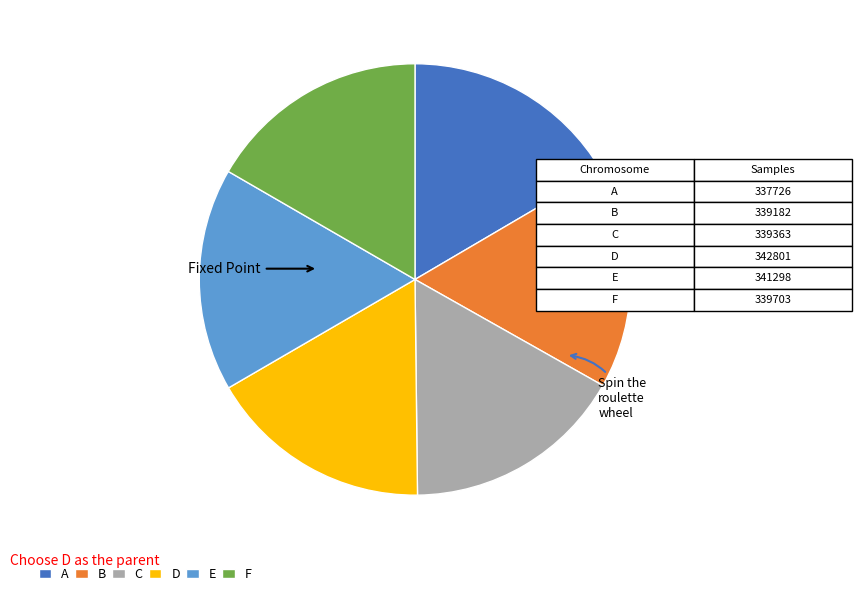

How many segments does this pie chart have?

6